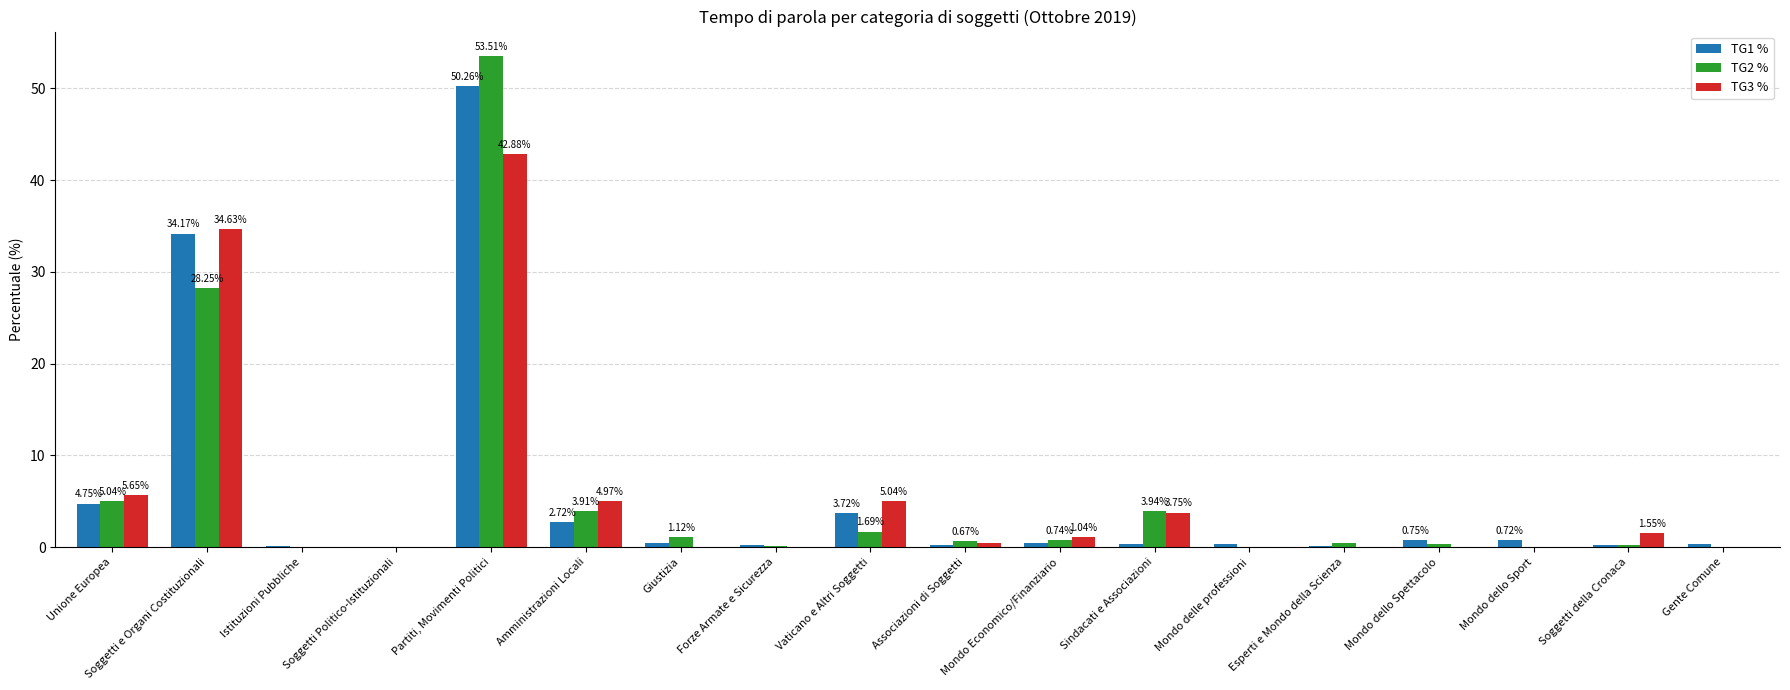

Which label corresponds to the largest value in the chart?

Partiti, Movimenti Politici